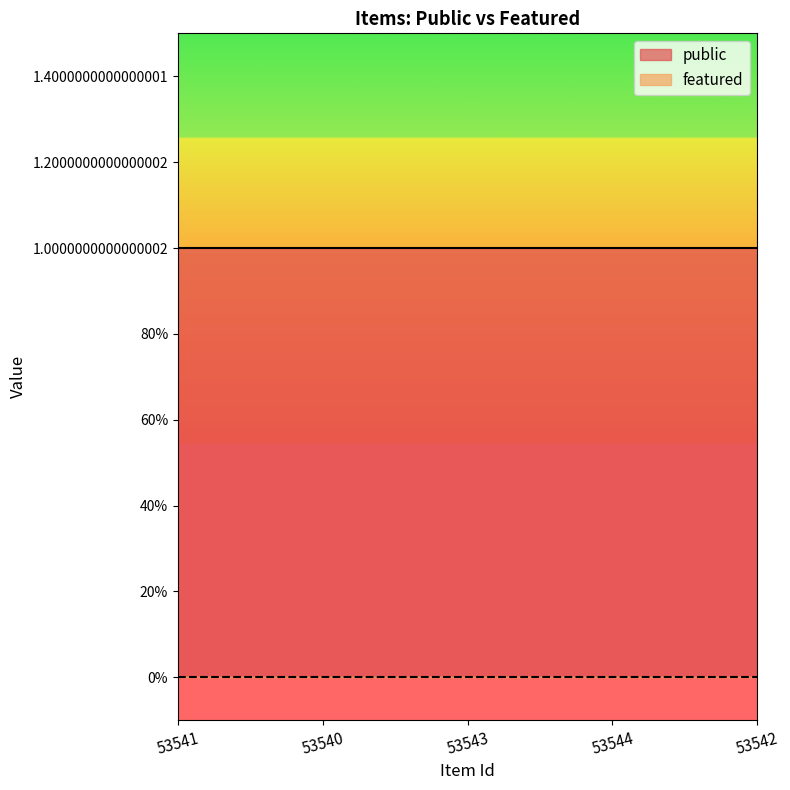

Rank the series by their maximum value, from highest to lowest.

public, featured